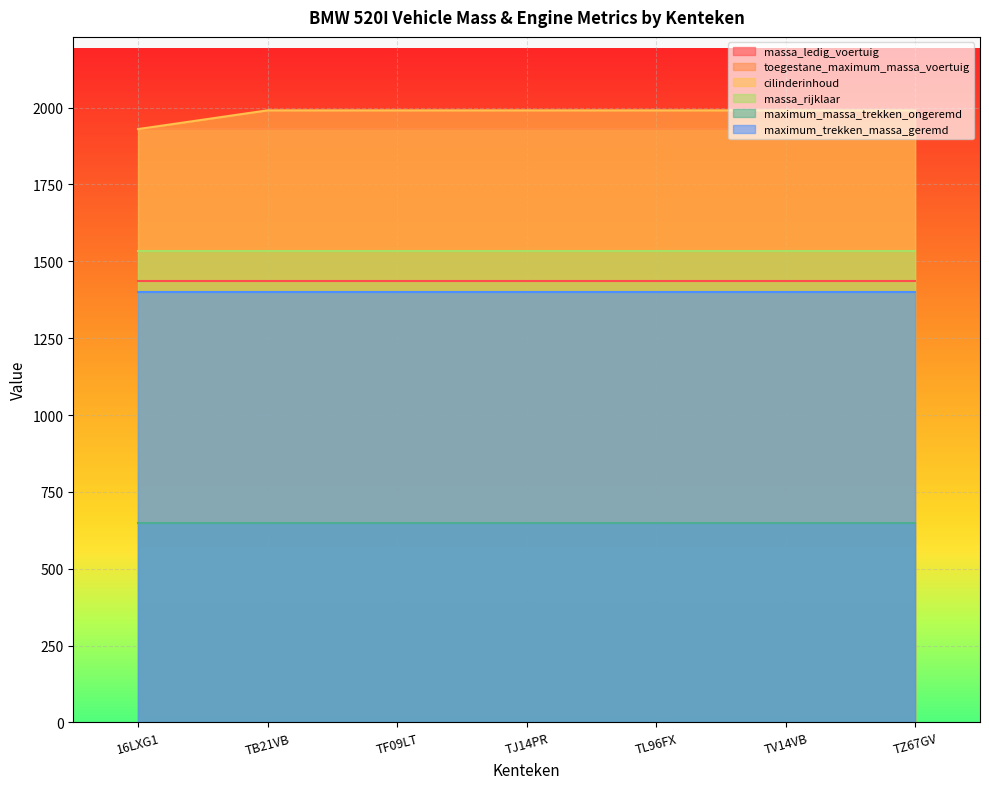

The maximum_massa_trekken_ongeremd series shows 983 at TV14VB. True or false?

False